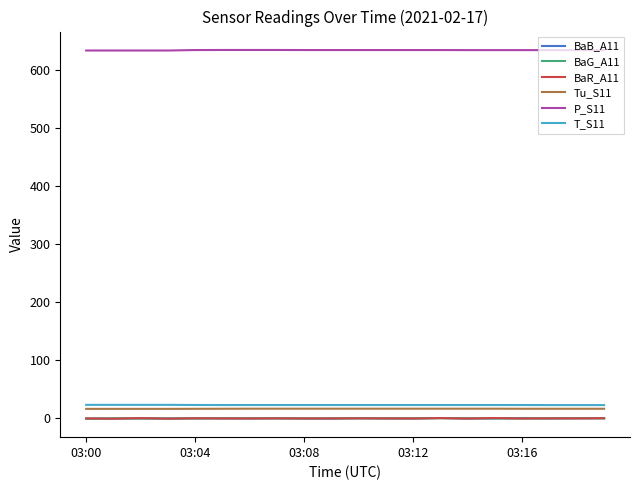

True or false: Tu_S11 and BaG_A11 cross at least once.

False